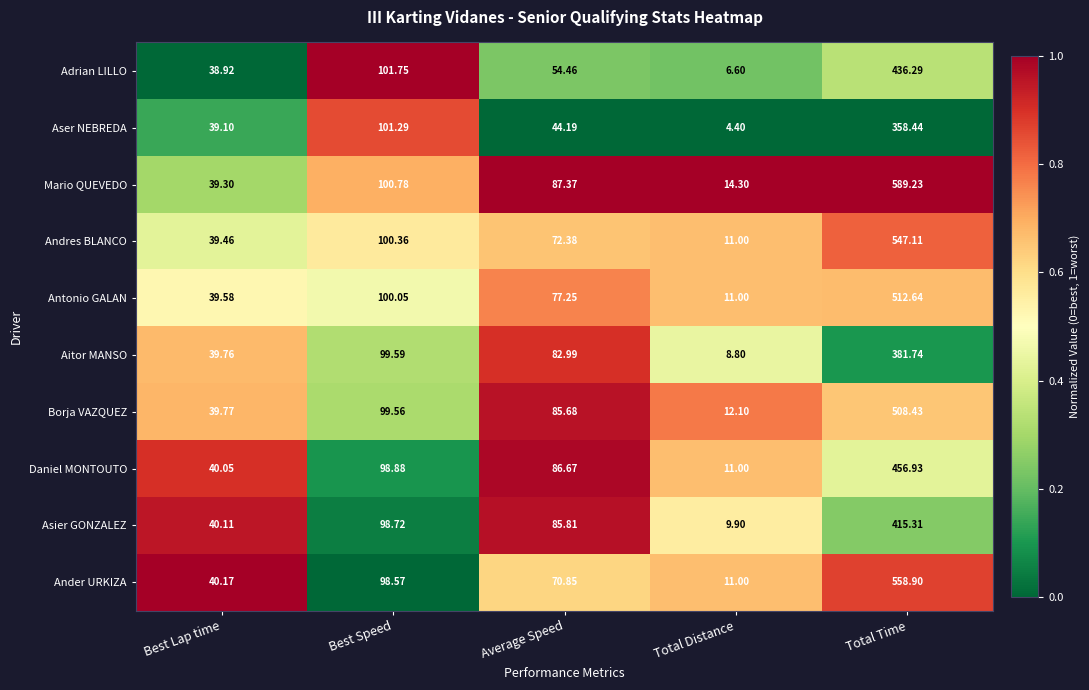

List the series in order of their peak value, highest first.

Mario QUEVEDO, Ander URKIZA, Andres BLANCO, Antonio GALAN, Borja VAZQUEZ, Daniel MONTOUTO, Adrian LILLO, Asier GONZALEZ, Aitor MANSO, Aser NEBREDA